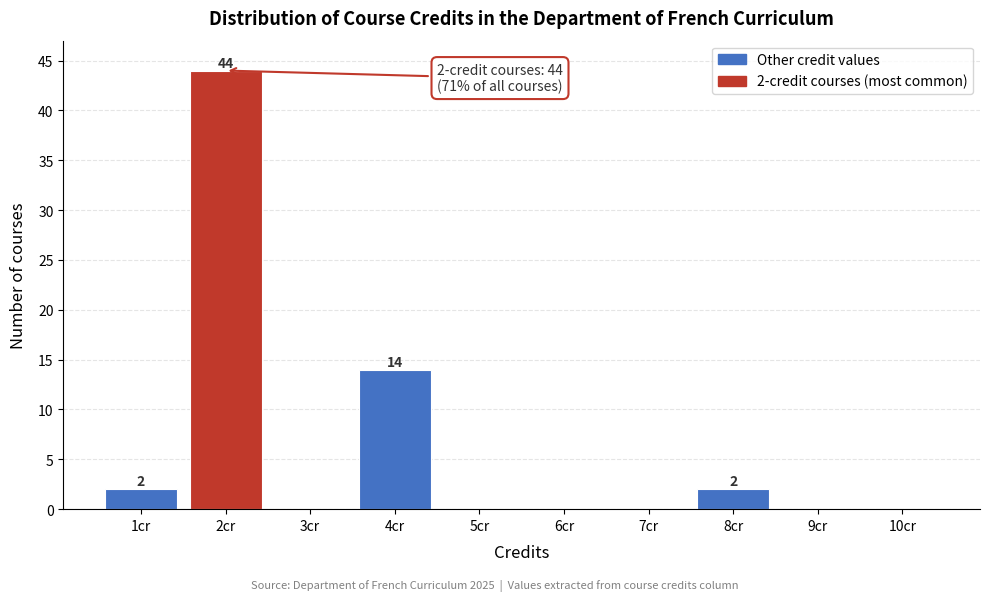

Which range on the x-axis has the tallest bar?

1.5 to 2.5